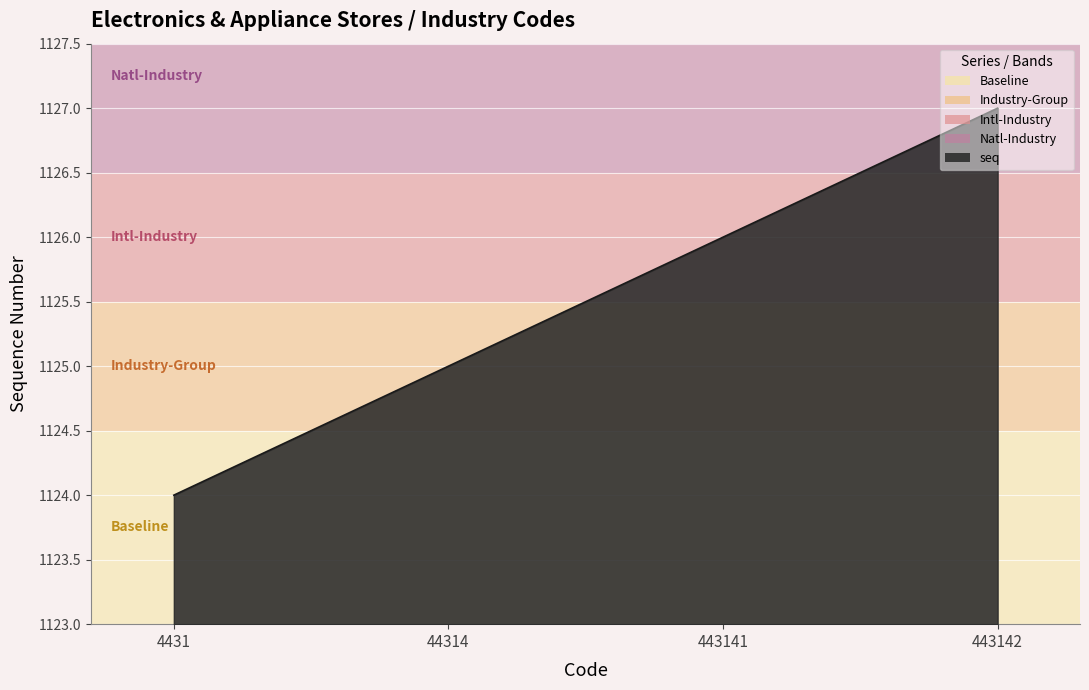

Reading left to right, list all the values displayed in this chart.

1124	1125	1126	1127